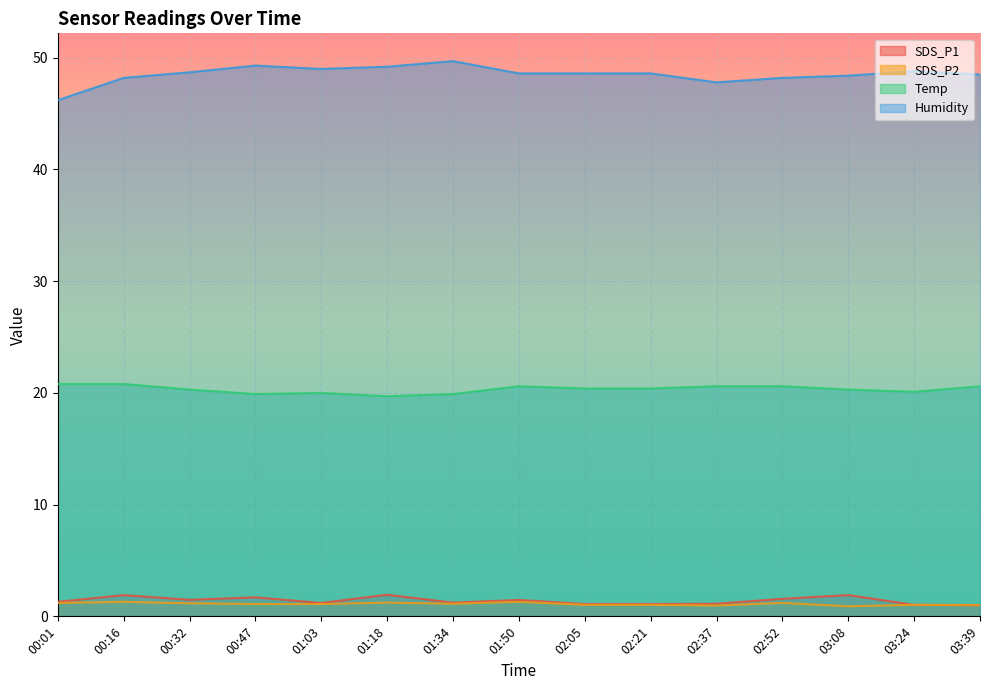

What is the minimum value for SDS_P1?

1.0